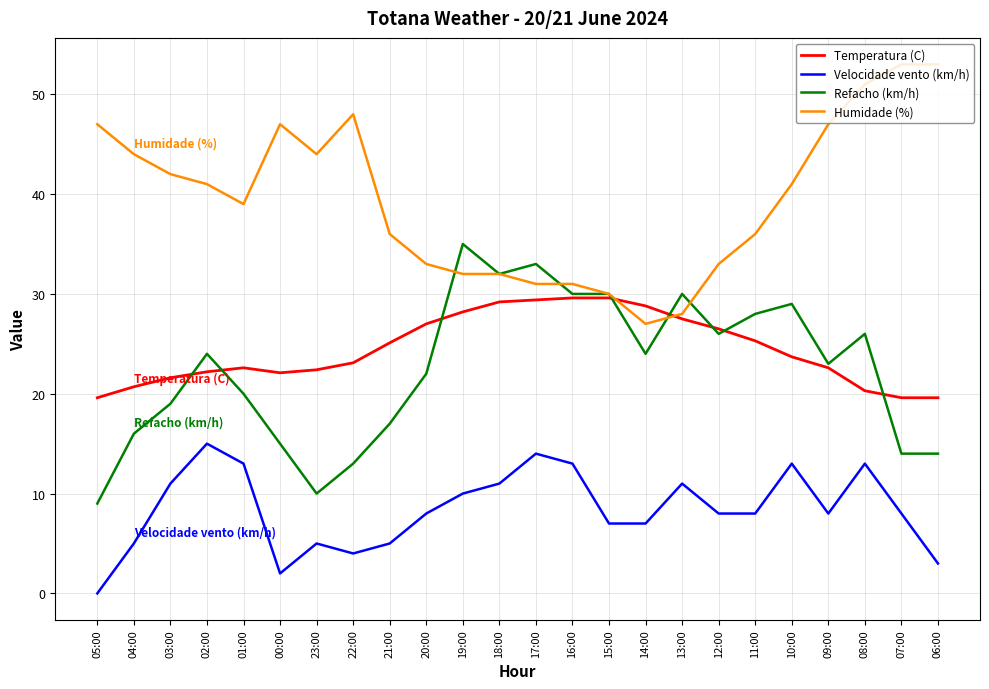

Which series has the largest total across all categories?

Humidade (%)